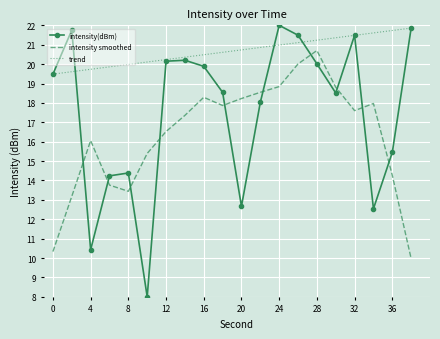

How many interior local peaks does the intensity(dBm) series have?

5